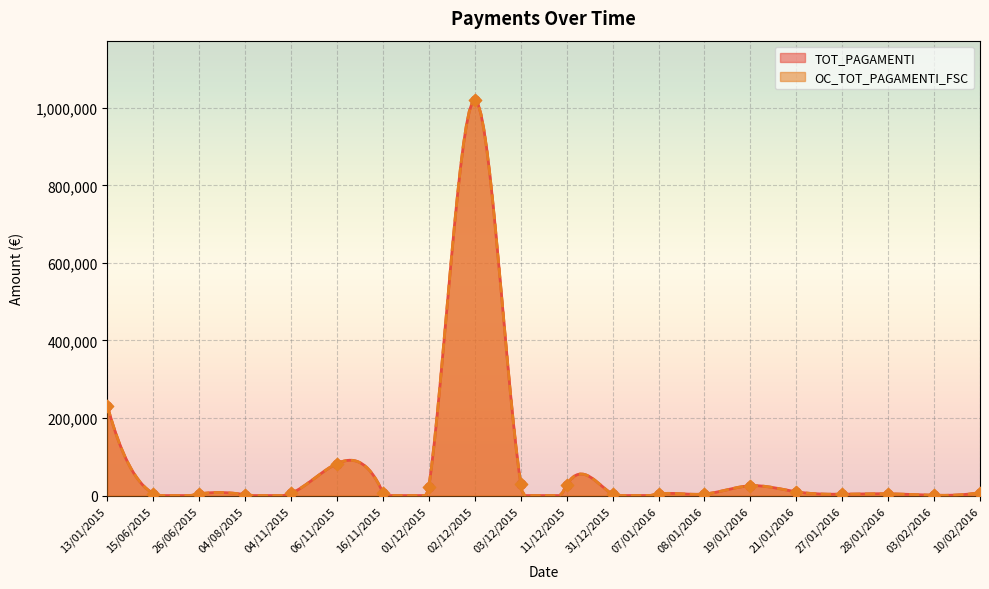

At how many categories does at least one series exceed 333832?

1